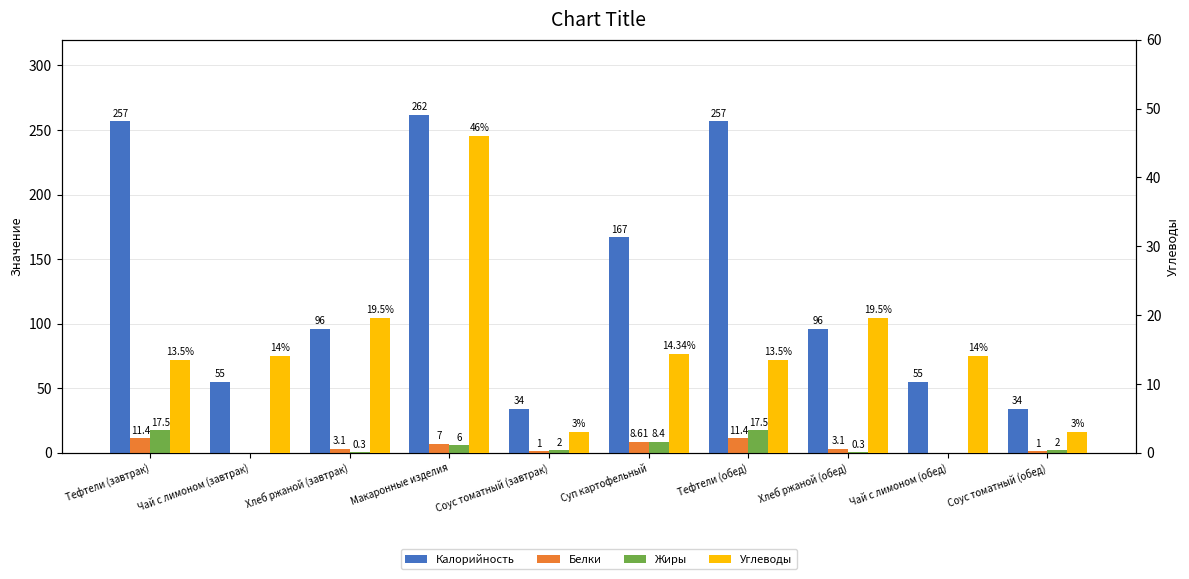

Which series has the largest range (max minus min)?

Калорийность